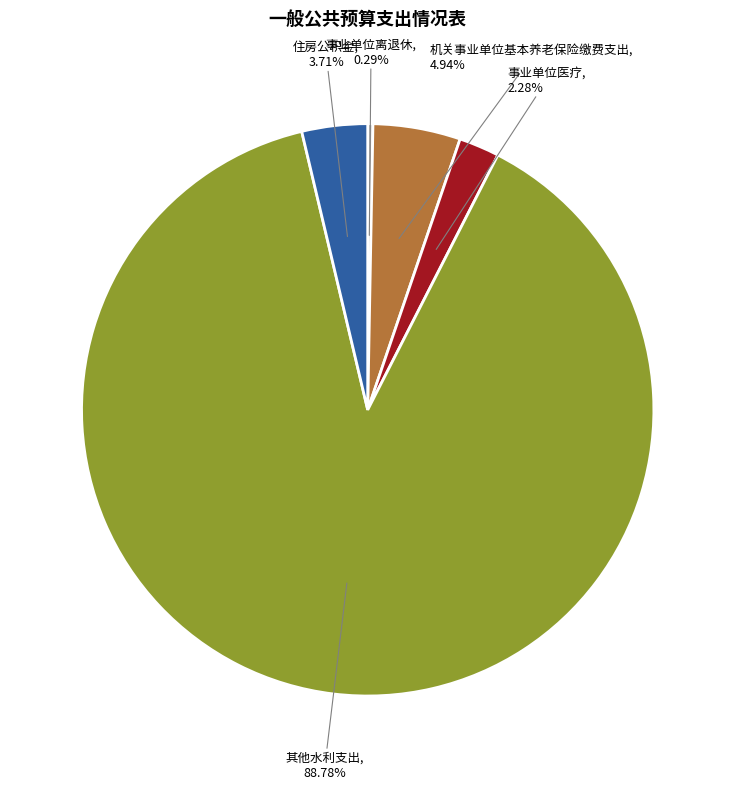

Approximately how many times larger is the value at 事业单位医疗 compared to 住房公积金?

0.6